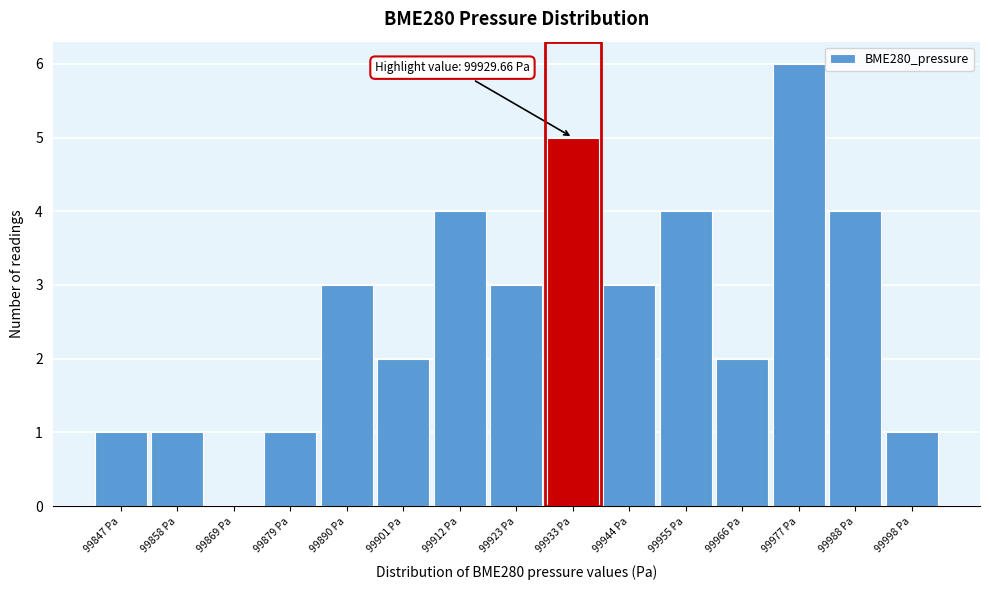

Which range on the x-axis has the tallest bar?

99972 to 99982